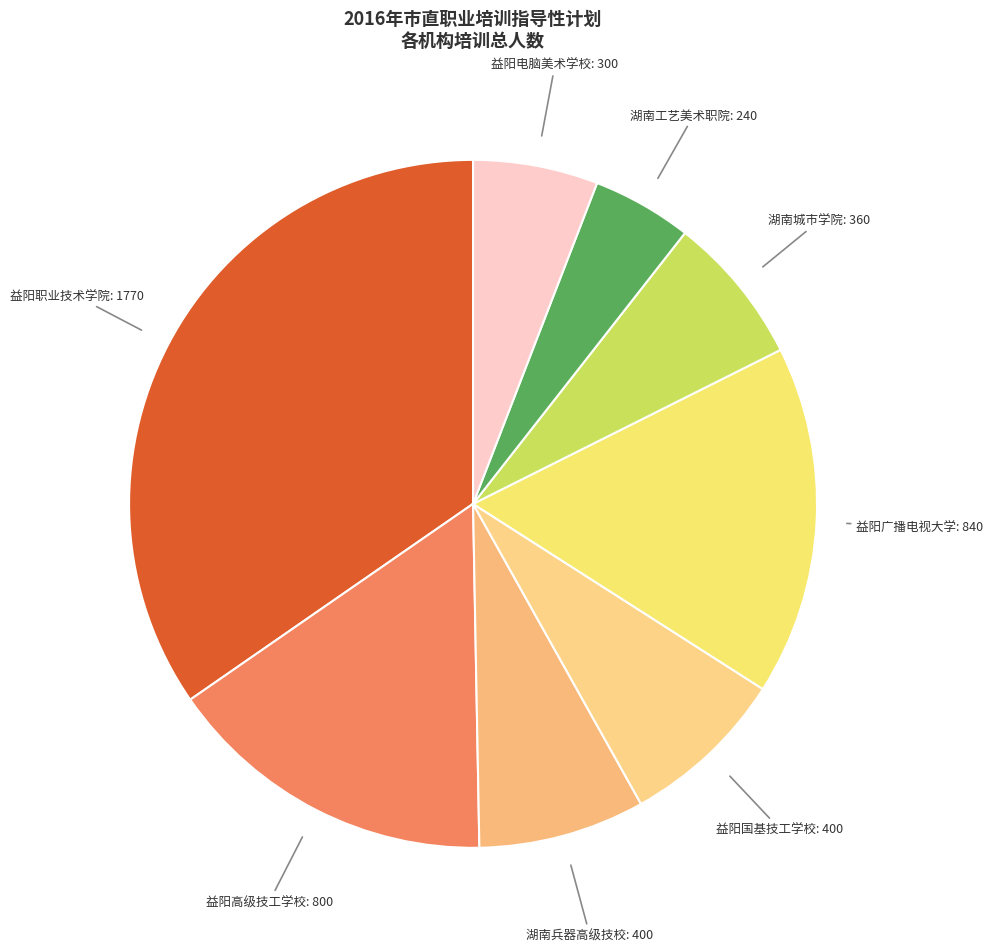

What is the largest slice in the pie chart?

益阳职业技术学院